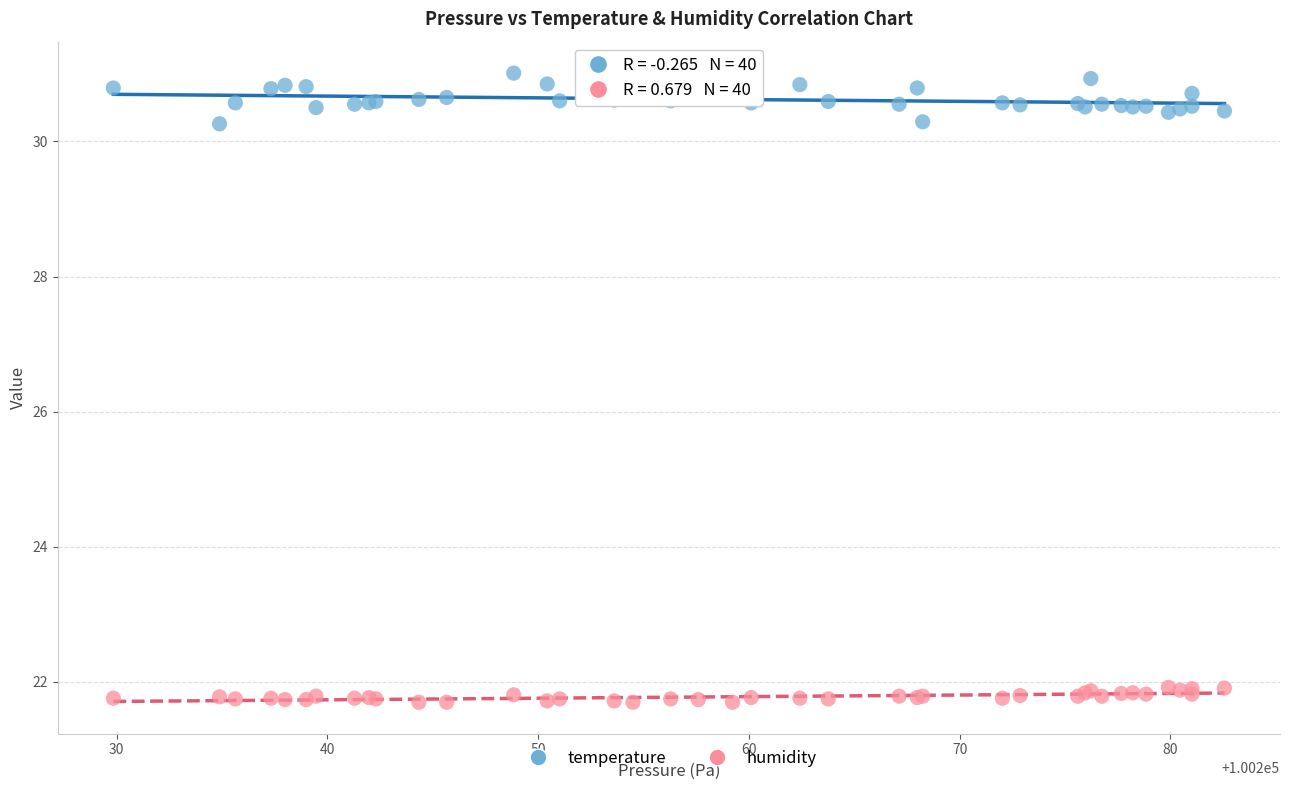

Which series has the largest Y range (max minus min)?

temperature